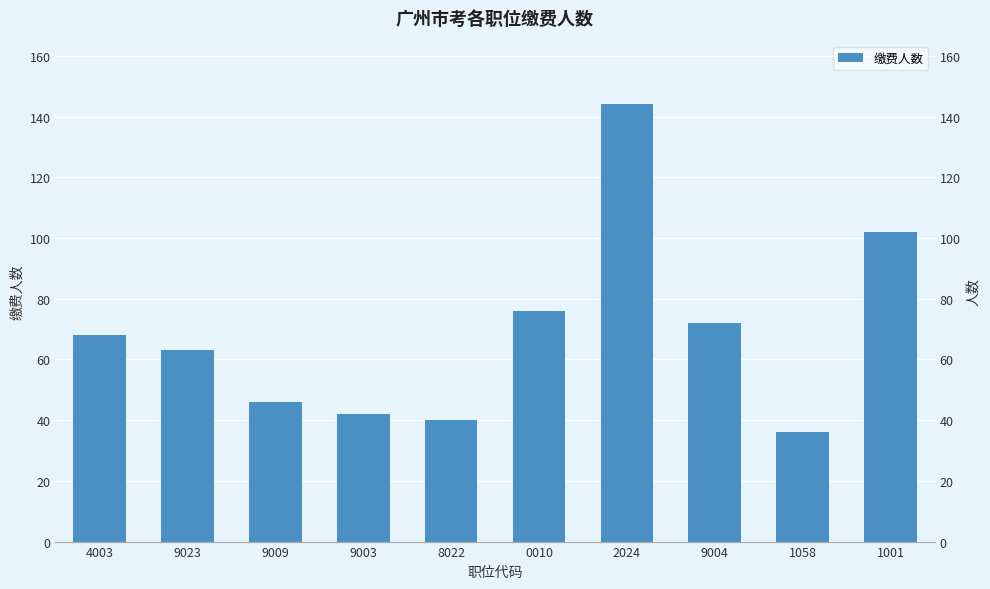

List the labels in order of value, smallest first.

1058, 8022, 9003, 9009, 9023, 4003, 9004, 0010, 1001, 2024